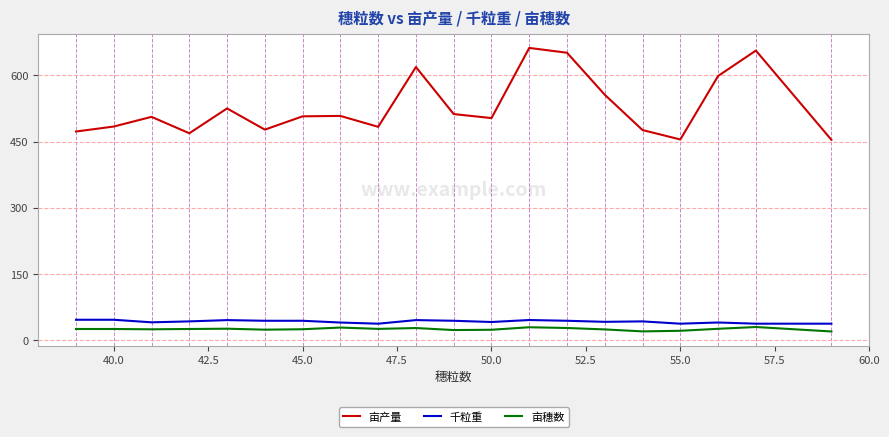

What are all the series names shown in the legend?

亩产量, 千粒重, 亩穗数